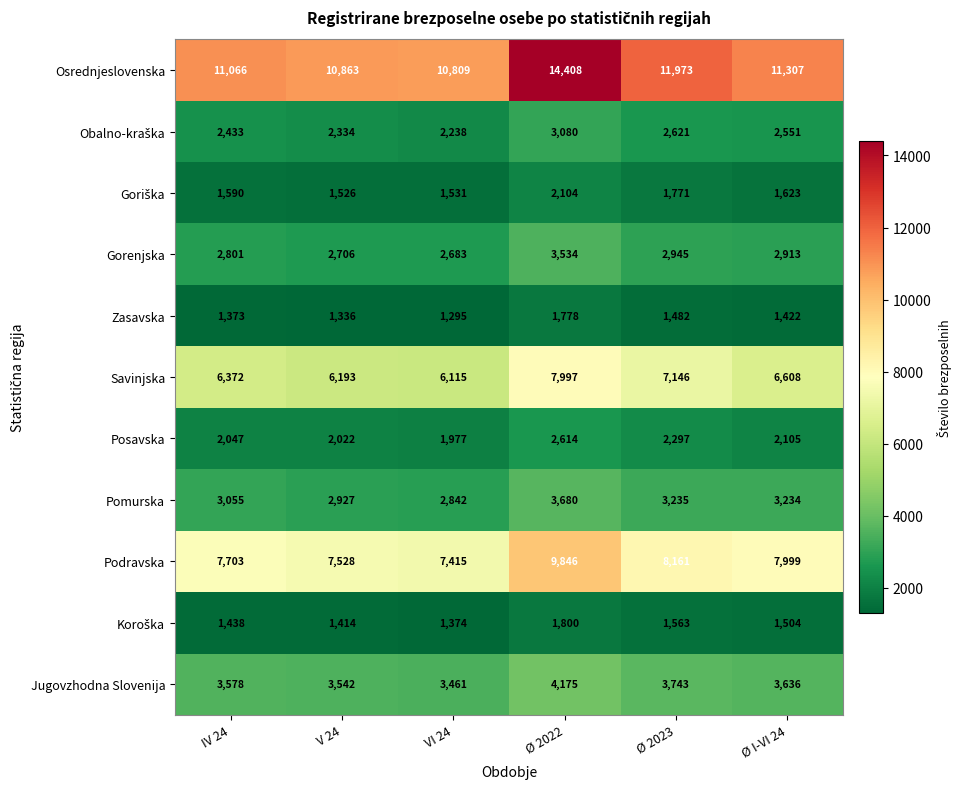

How many distinct data groups are displayed?

11